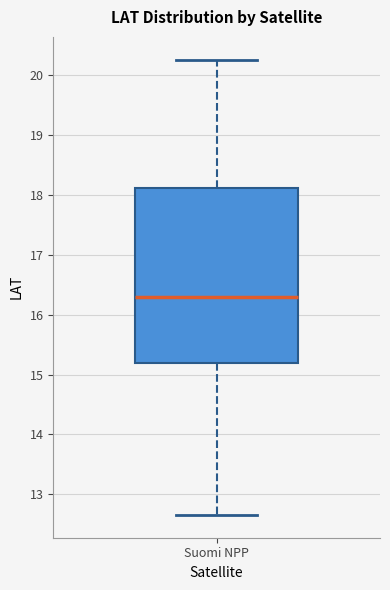

Where is the upper edge of the box for Suomi NPP on the y-axis? The values are not printed on the chart, so give them approximately, as read against the axis.

18.1